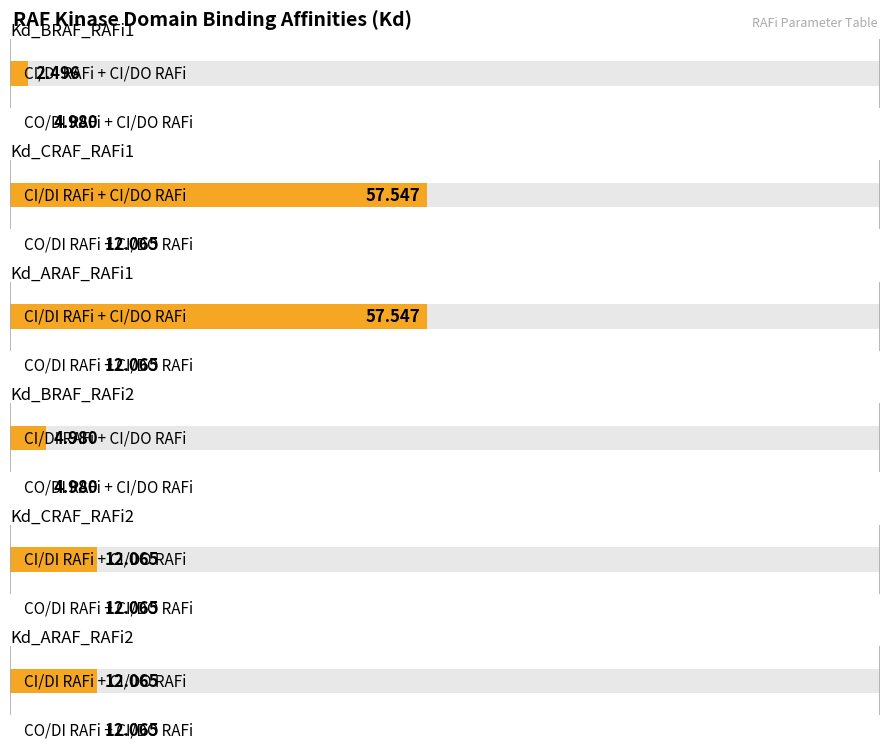

Are the bars horizontal?

Yes